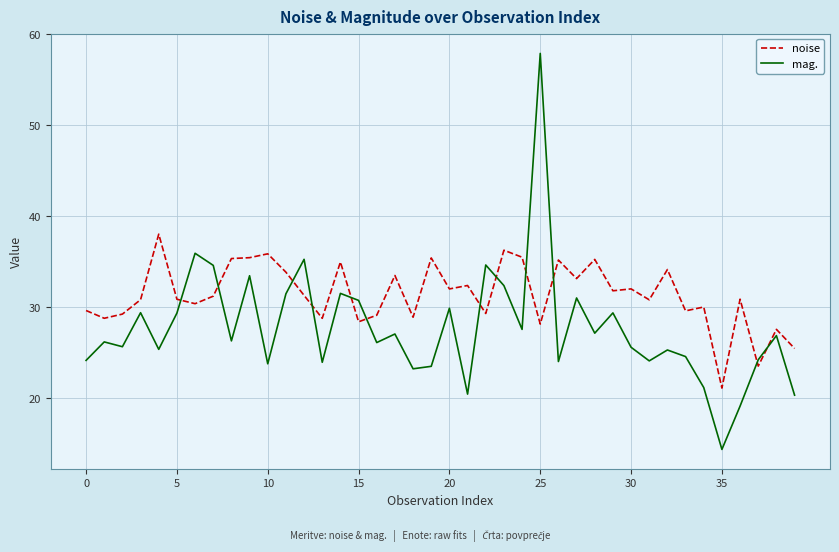

What is the lowest value of the mag. series?

14.4